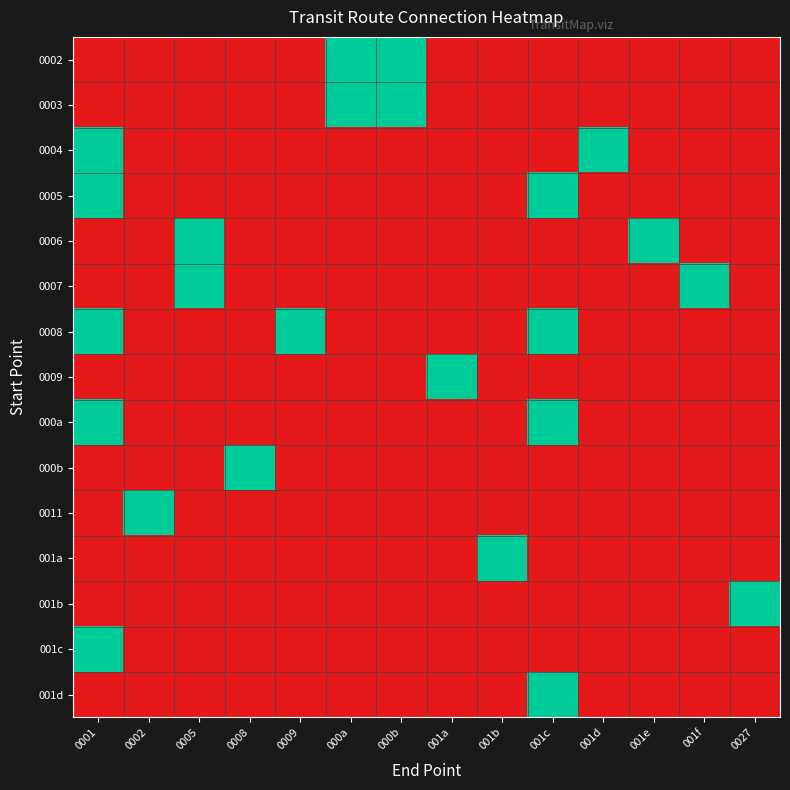

Which label corresponds to the largest value in the chart?

000a